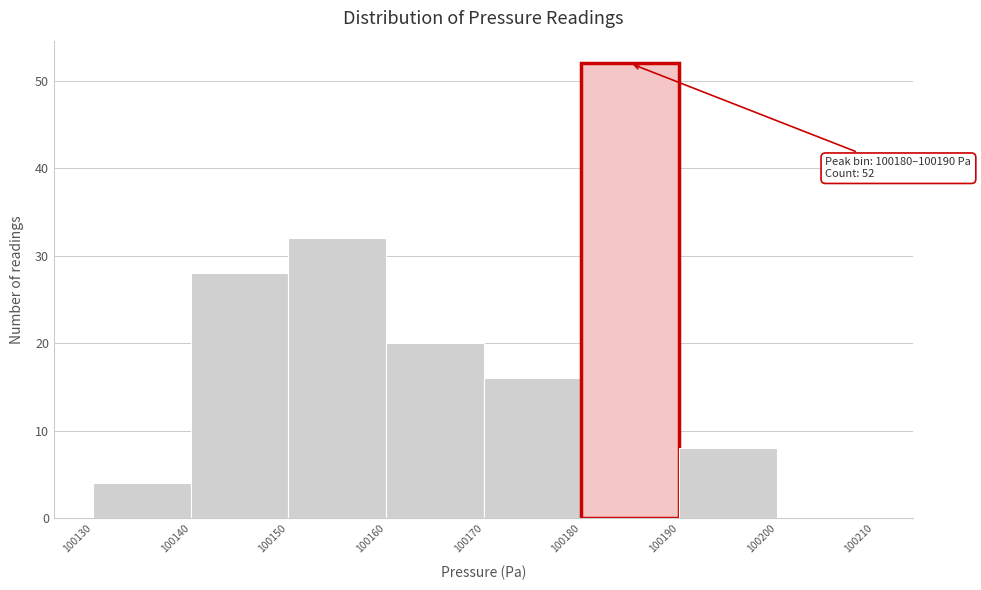

Over which range of the x-axis is the bar tallest?

100180 to 100190